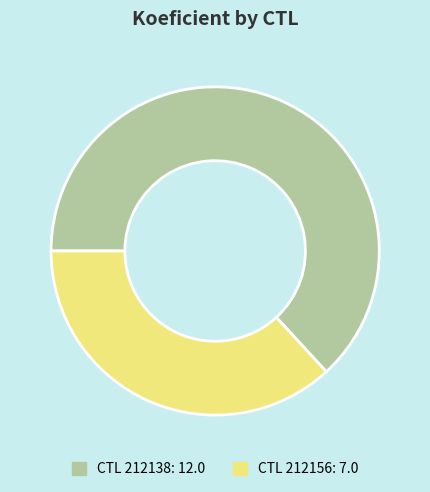

Is there any slice that represents more than half of the pie?

Yes